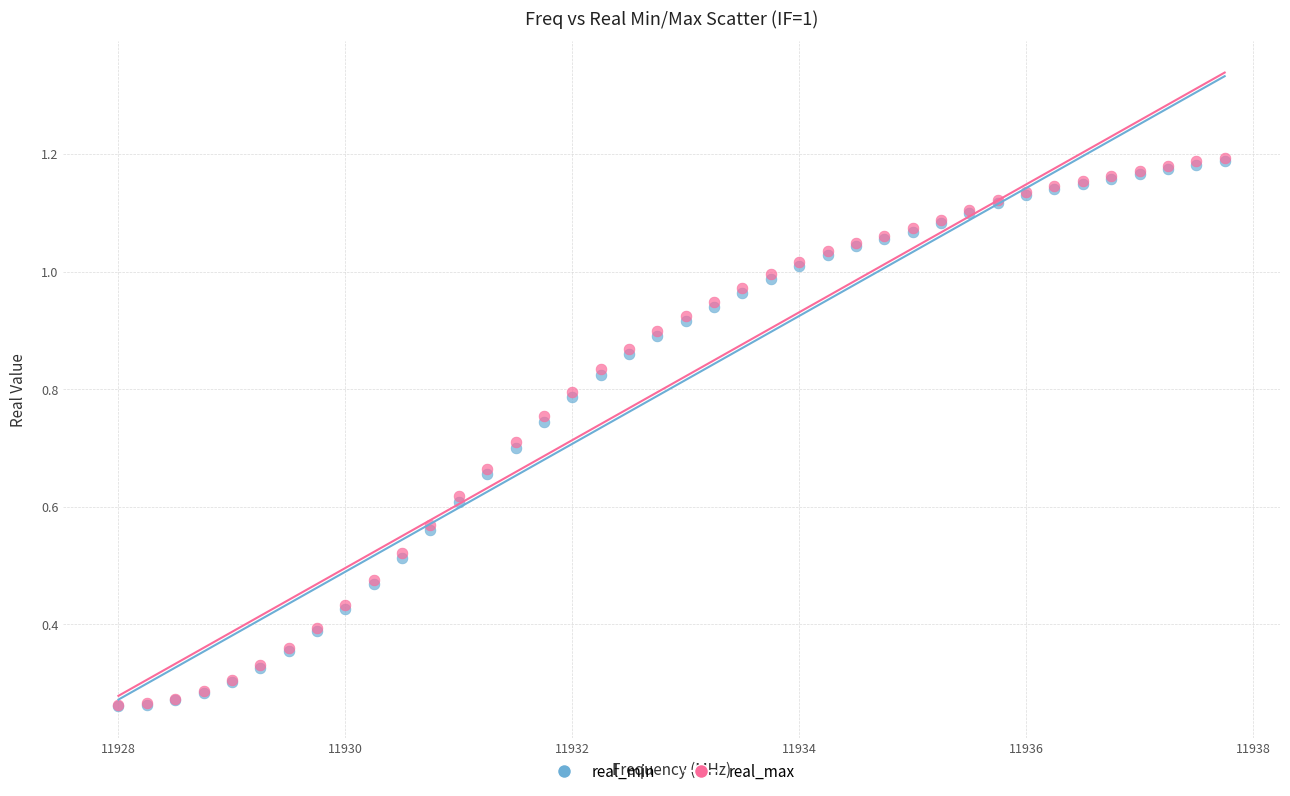

What are all the series names shown in the legend?

real_min, real_max